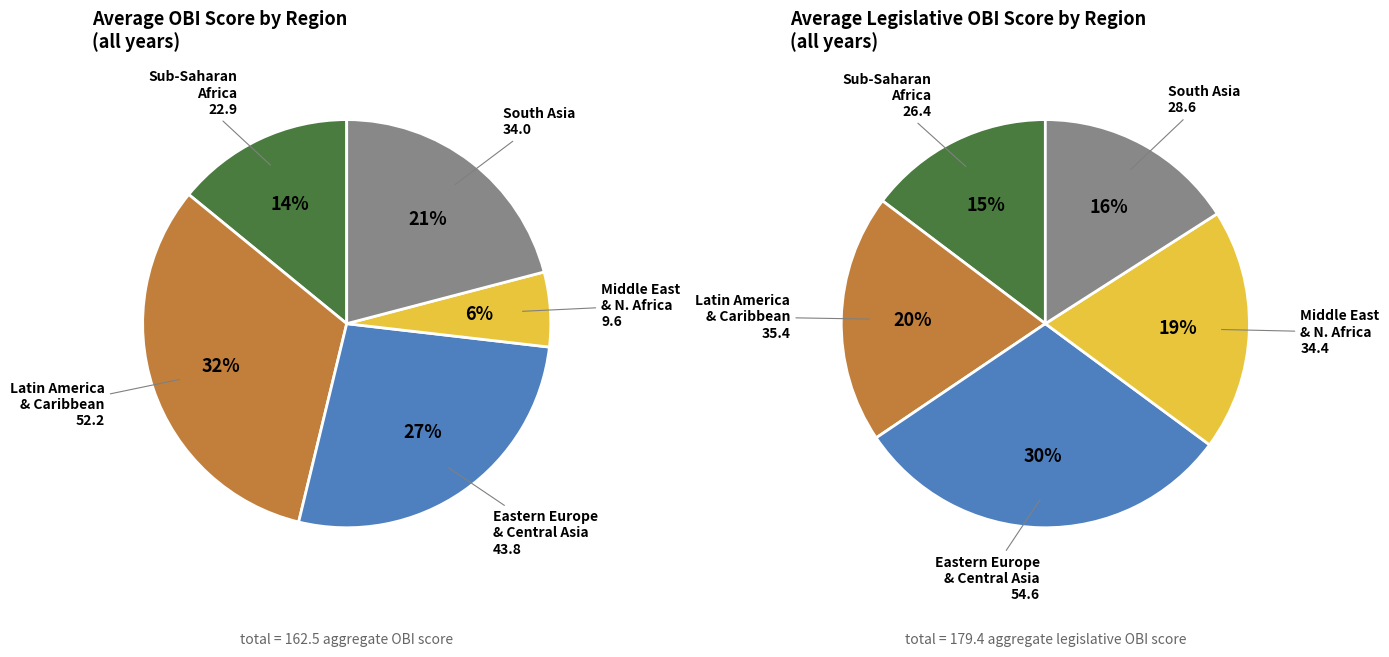

Is Sub-Saharan Africa the majority of the pie?

No